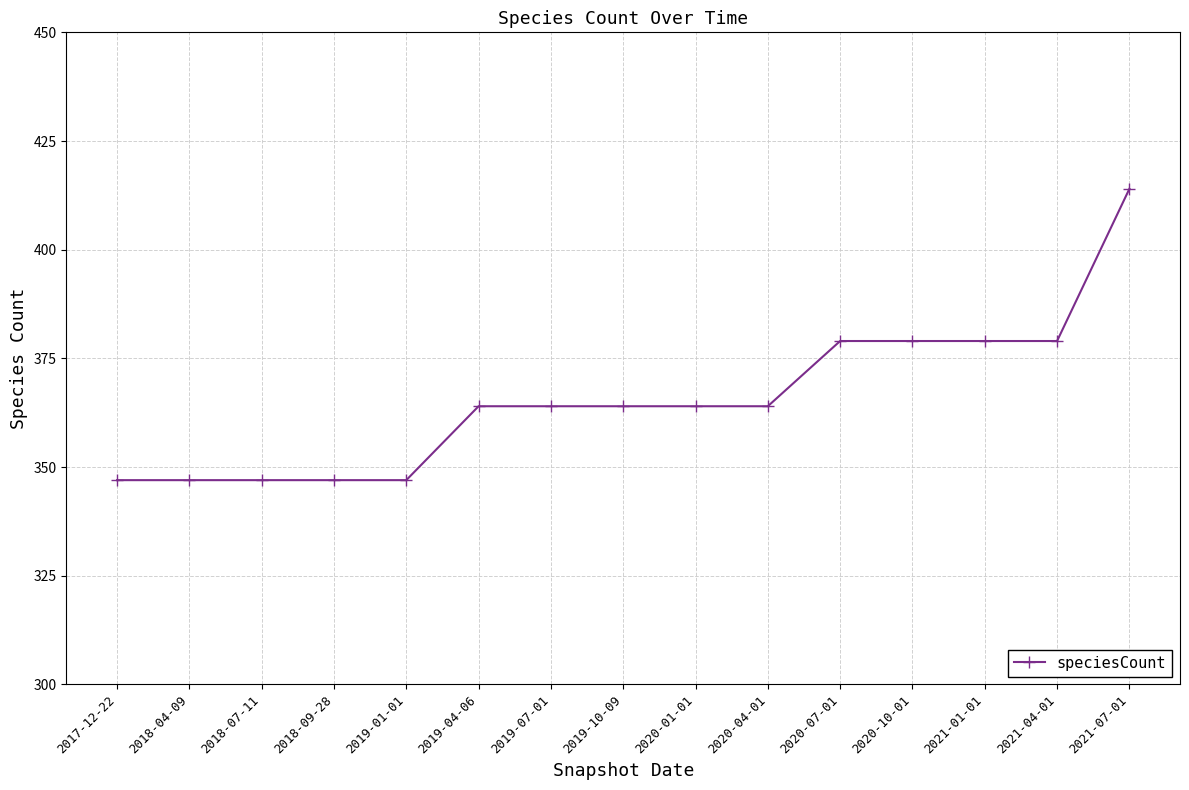

Reading right to left, what are all the values shown in this chart?

414	379	379	379	379	364	364	364	364	364	347	347	347	347	347